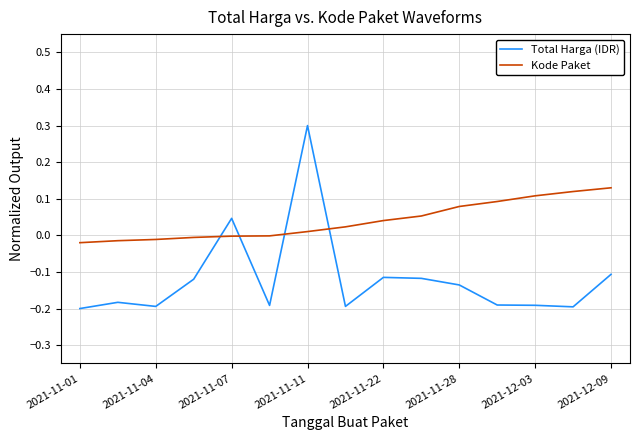

Which series has the largest total across all categories?

Kode Paket